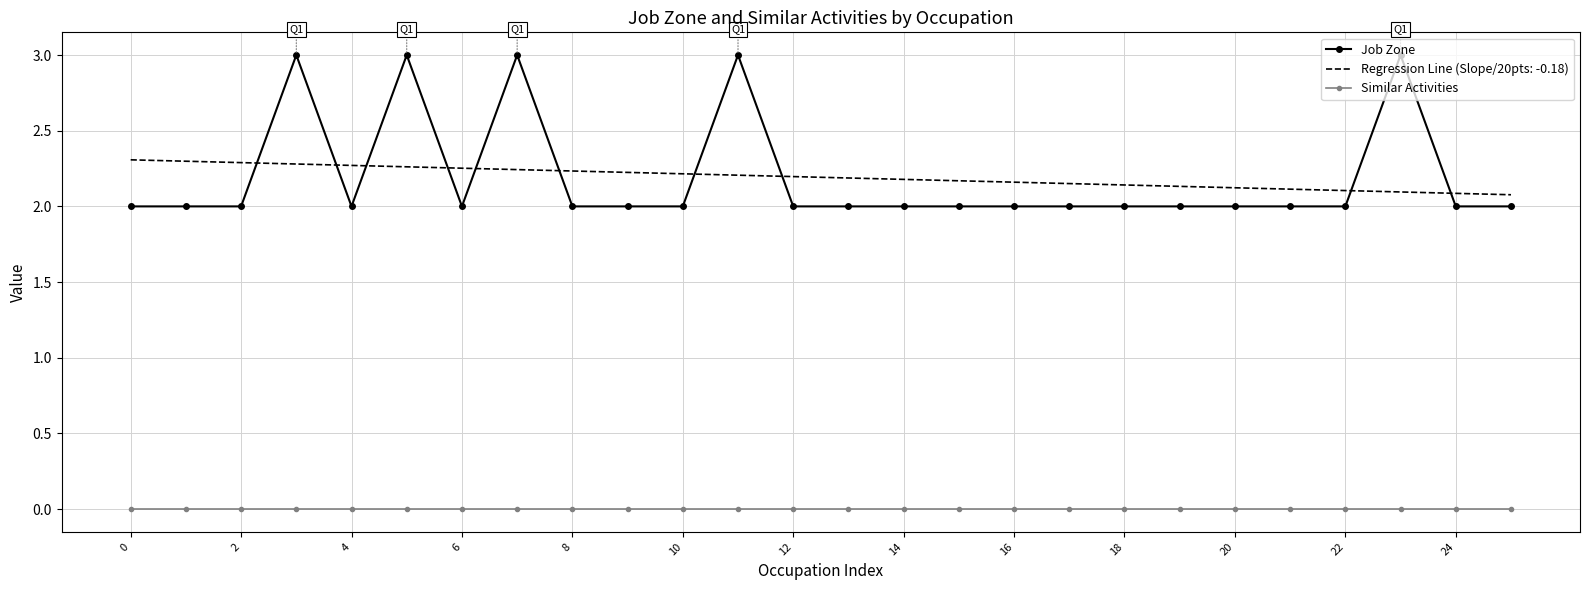

What is the maximum value shown in the chart?

3.0